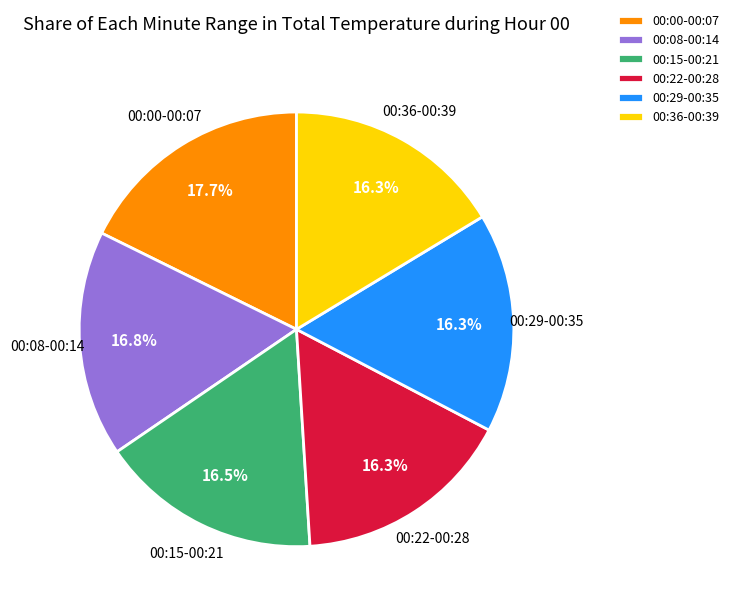

Does 00:00-00:07 account for over 50% of the chart?

No